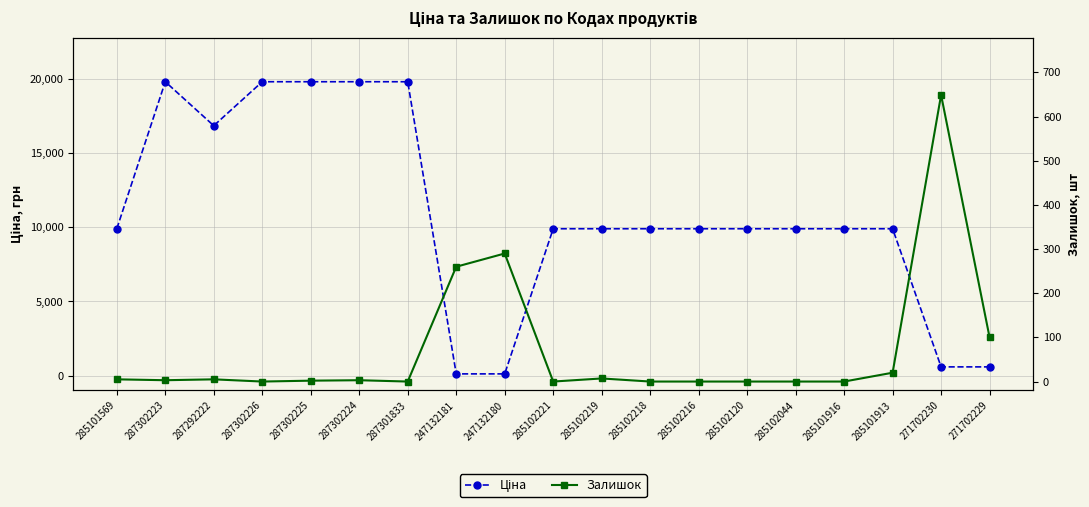

At which category does Ціна reach its first local valley?

287292222